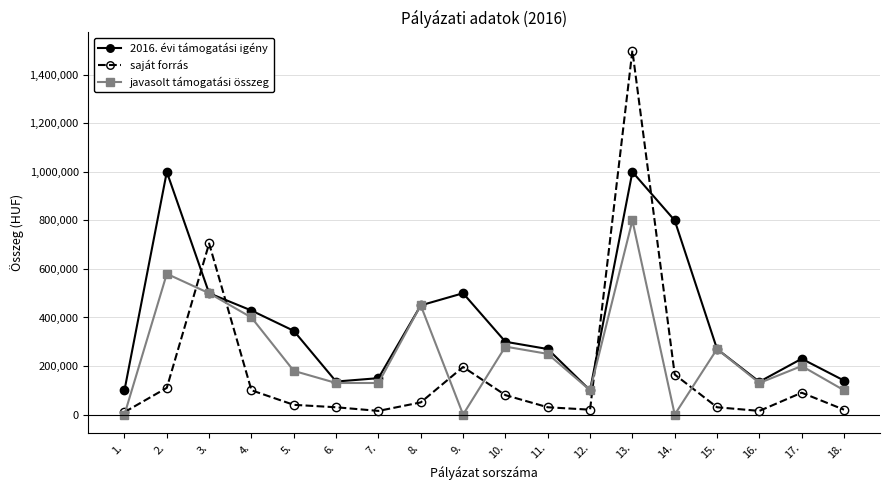

True or false: saját forrás and 2016. évi támogatási igény intersect in this chart.

True